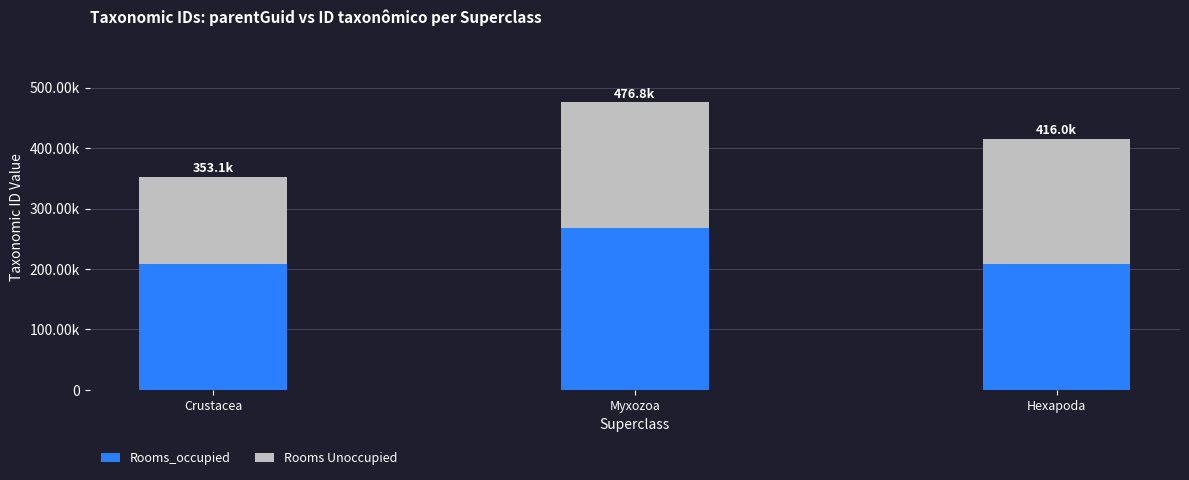

What are all the series names shown in the legend?

Rooms_occupied, Rooms Unoccupied